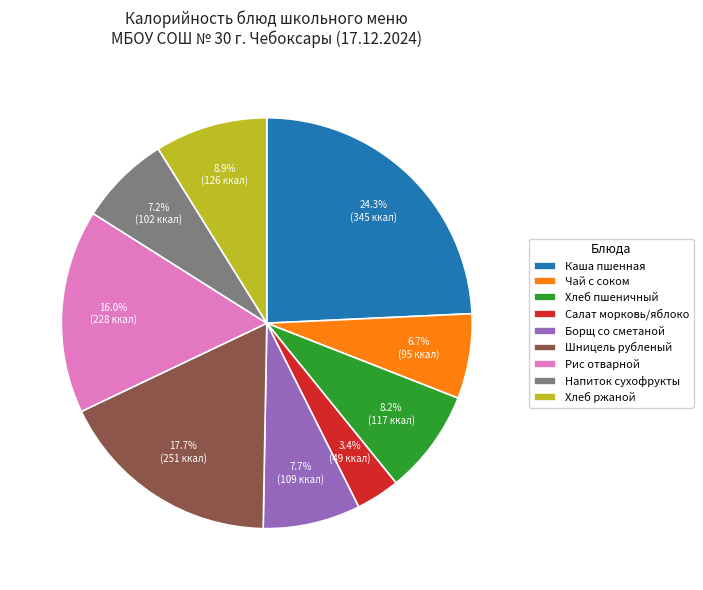

How many segments does this pie chart have?

9